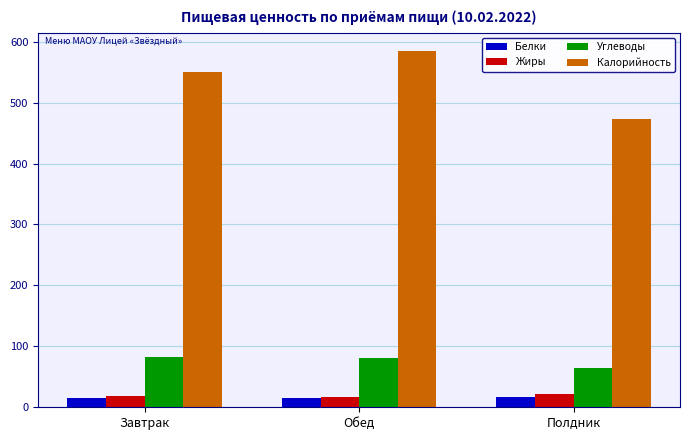

Is it true that Углеводы equals 108.9 at Полдник?

False